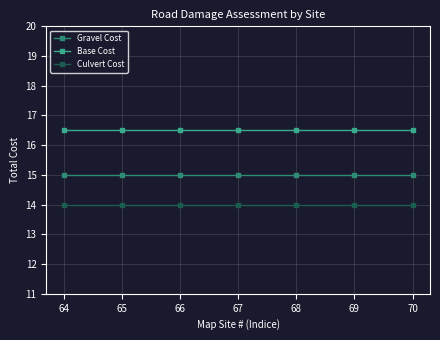

What are all the series names shown in the legend?

Gravel Cost, Base Cost, Culvert Cost